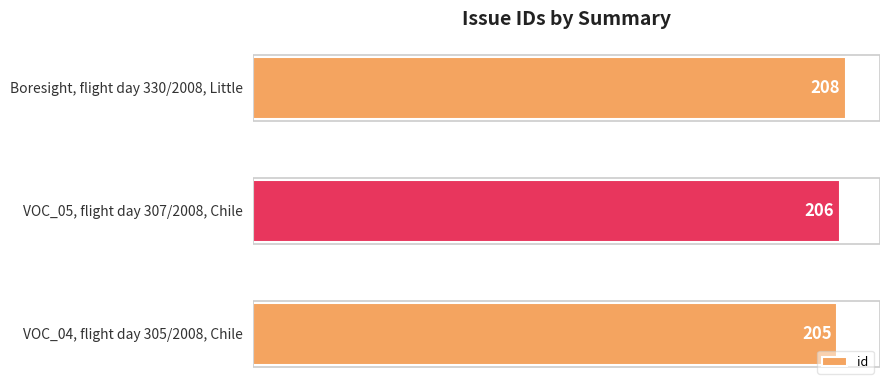

How many values are between 205 and 208?

3